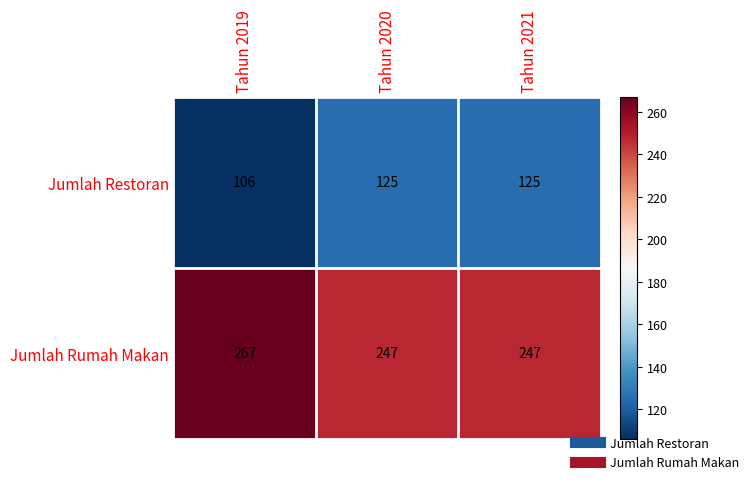

What is the total value across all series at Tahun 2020?

372